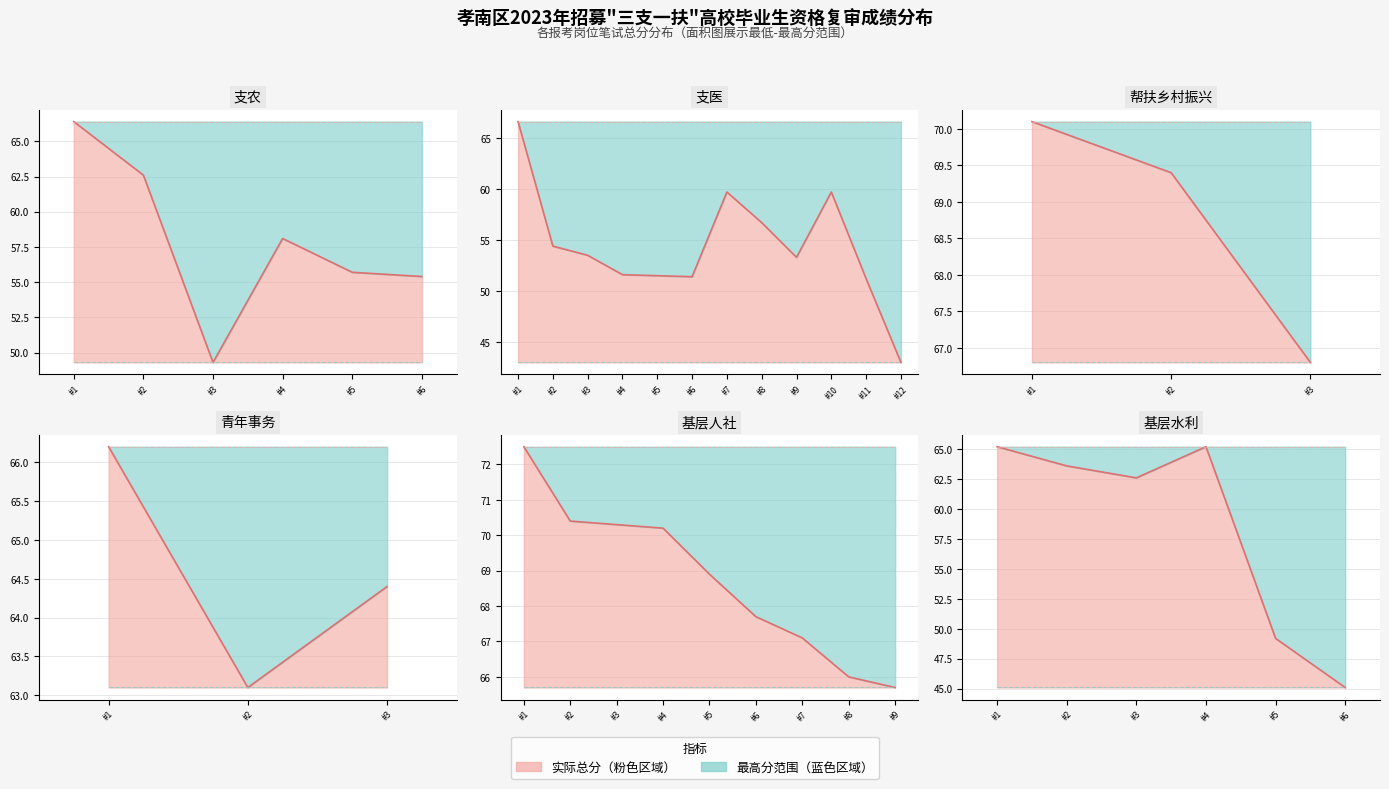

What is the difference between the maximum and minimum values?

20.1